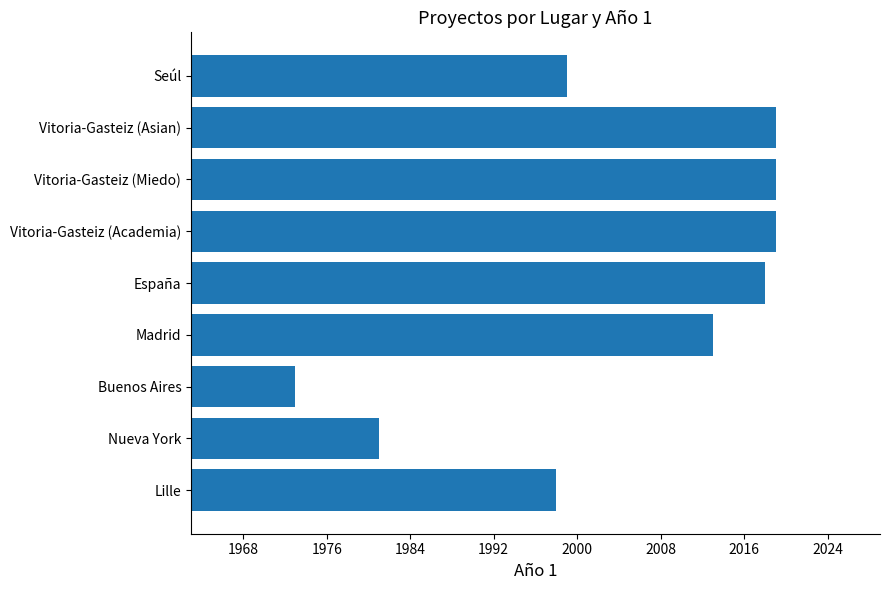

Count the number of data series in this chart.

1